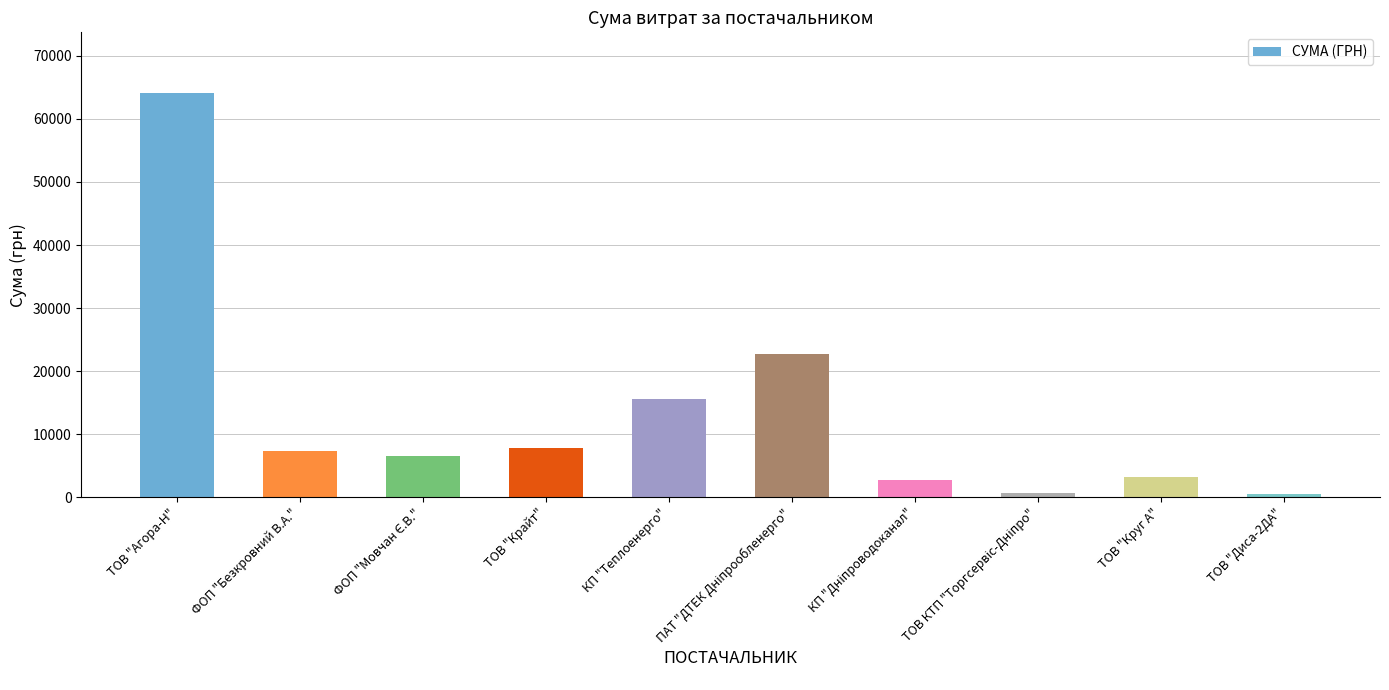

How many bars are there in total?

10